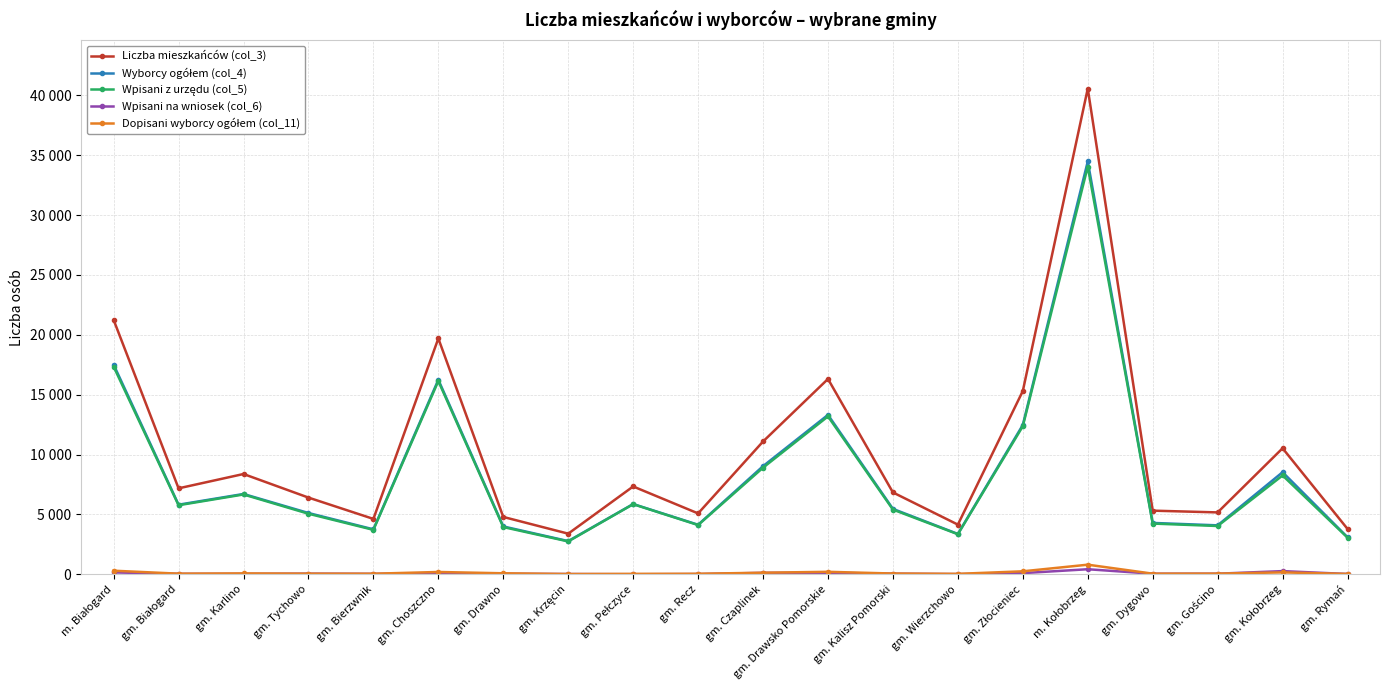

At gm. Kalisz Pomorski, list the series in order from smallest to largest.

Wpisani na wniosek (col_6), Dopisani wyborcy ogółem (col_11), Wpisani z urzędu (col_5), Wyborcy ogółem (col_4), Liczba mieszkańców (col_3)